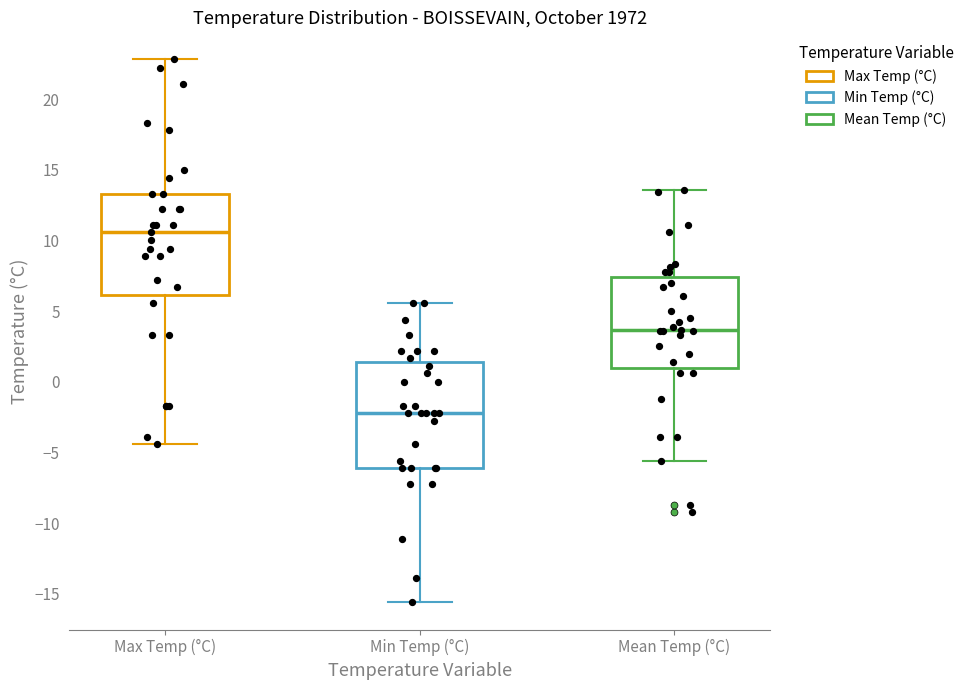

Reading left to right, read every box against the y-axis: the position of its median line, the range the box covers, and the ends of its whiskers. The values are not printed on the chart, so give them approximately, as read against the axis.

Max Temp (°C): median 10.5, box 6.0 to 13.5, whiskers -4.5 to 23.0
Min Temp (°C): median -2.0, box -6.0 to 1.5, whiskers -15.5 to 5.5
Mean Temp (°C): median 3.5, box 1.0 to 7.5, whiskers -5.5 to 13.5